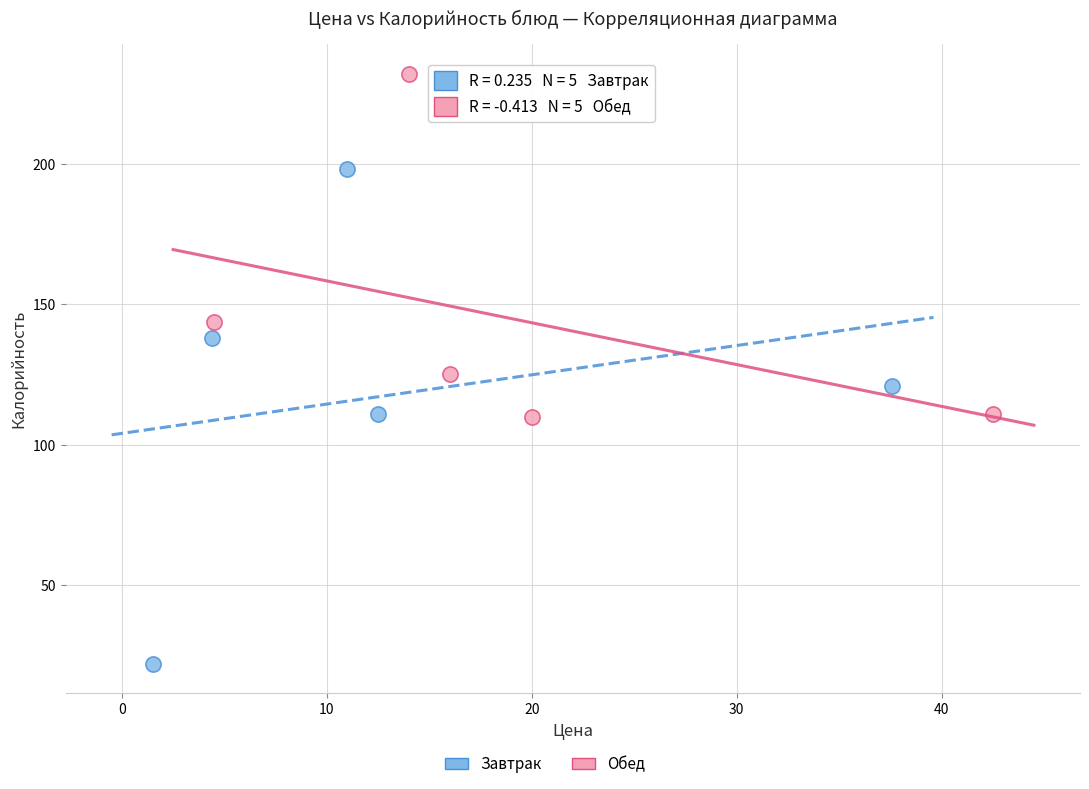

Which series contains the lowest Y value?

Завтрак